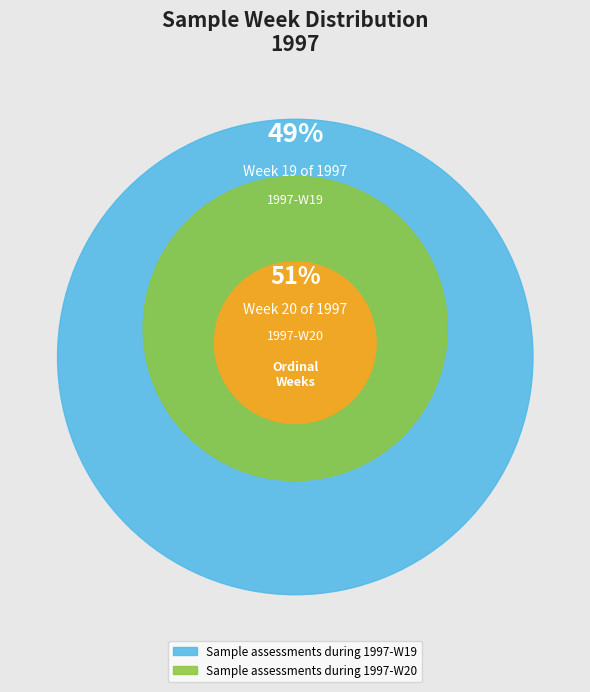

Does any single category account for the majority?

Yes